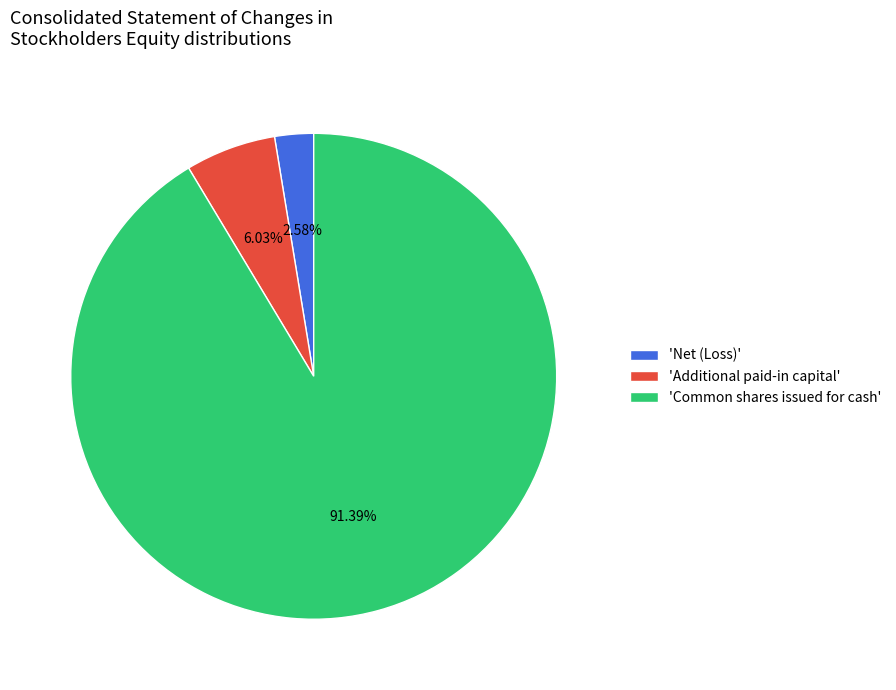

Approximately how many times larger is the value at 'Net (Loss)' compared to 'Additional paid-in capital'?

0.4